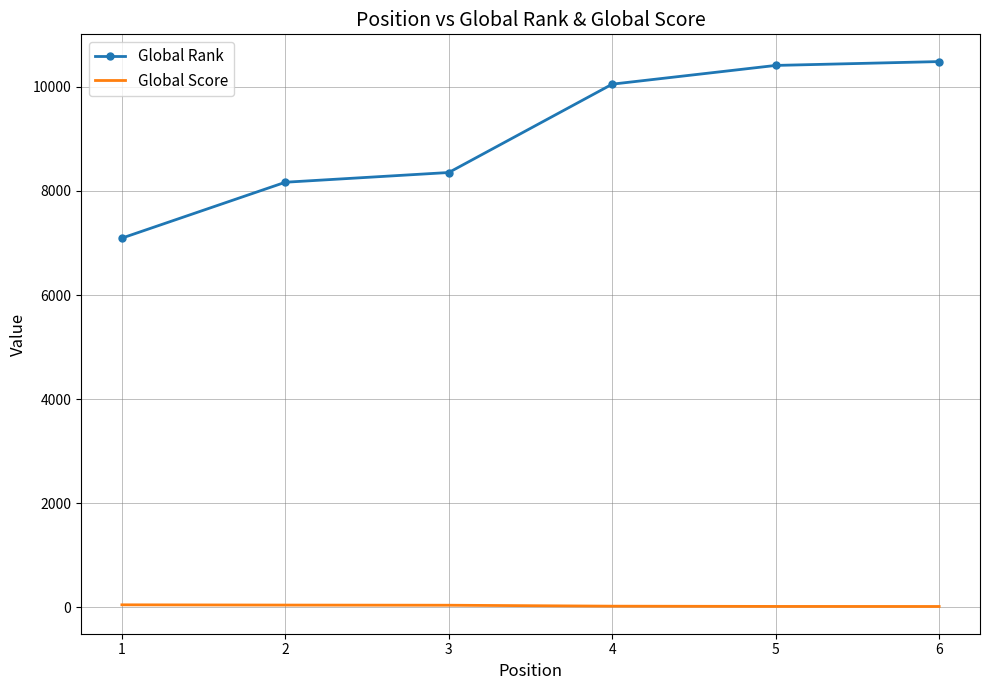

Which series has the largest range (max minus min)?

Global Rank